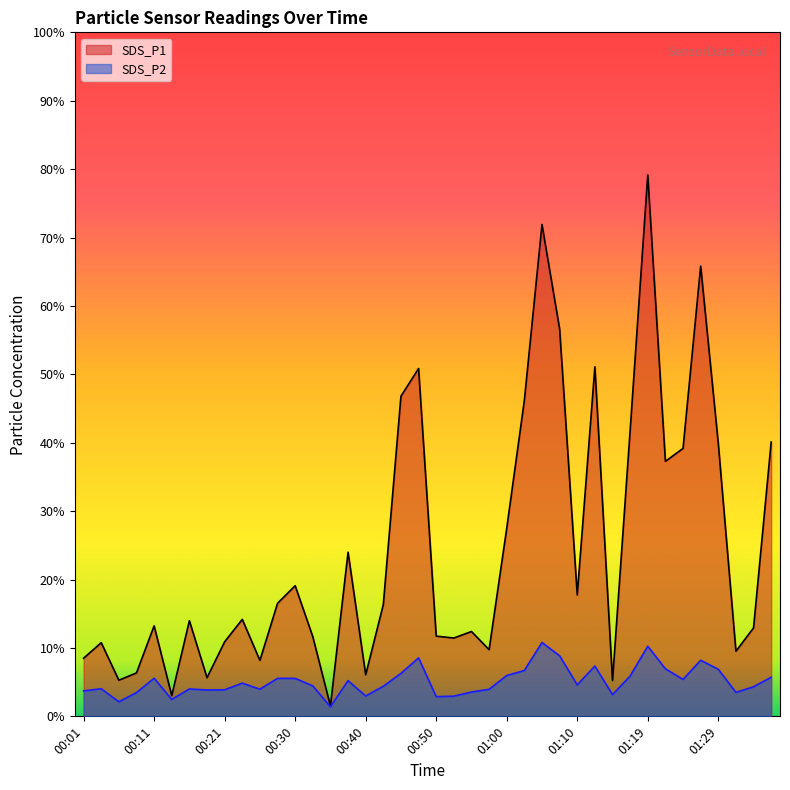

What is the value of the SDS_P2 point at the 35th from the left?

5.4